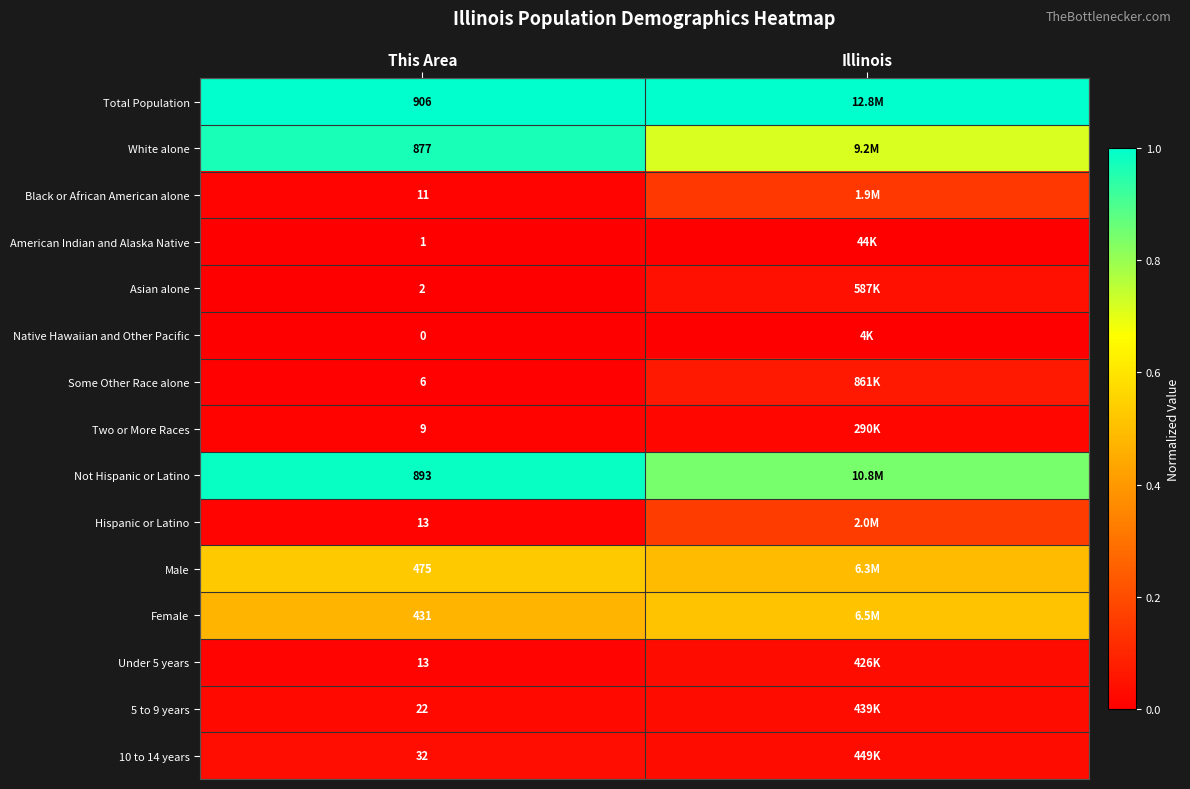

What is the total value across all series at Illinois?

4.1